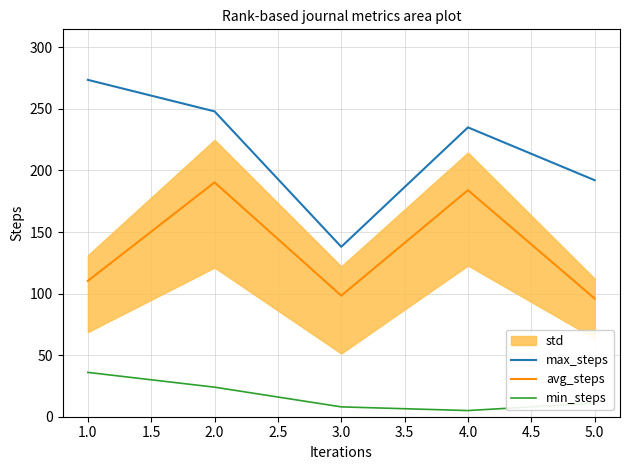

How many interior local valleys does the min_steps series have?

1